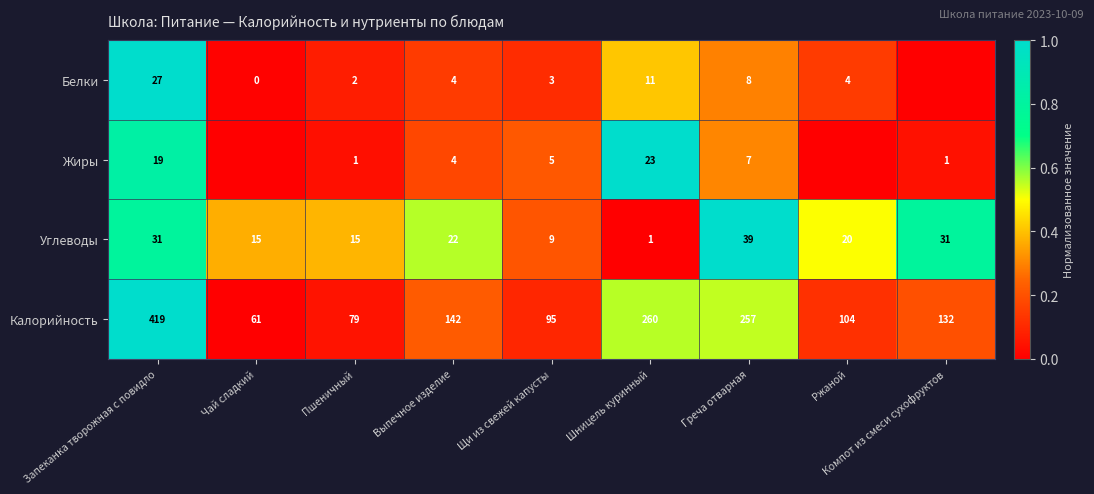

What is the average value of the Углеводы series?

20